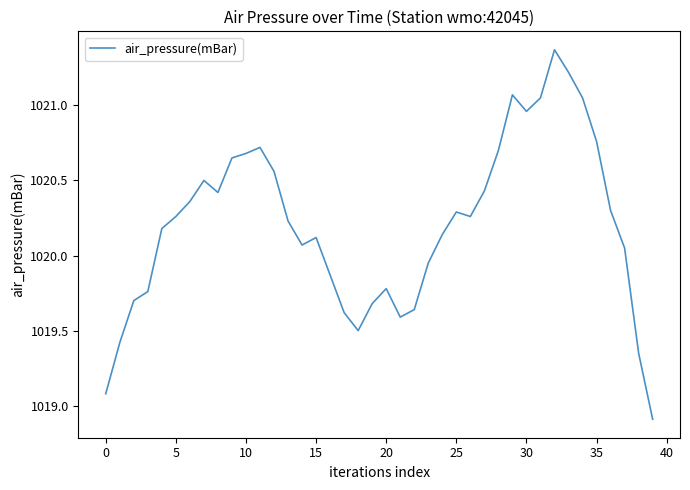

How many series are shown in this chart?

1